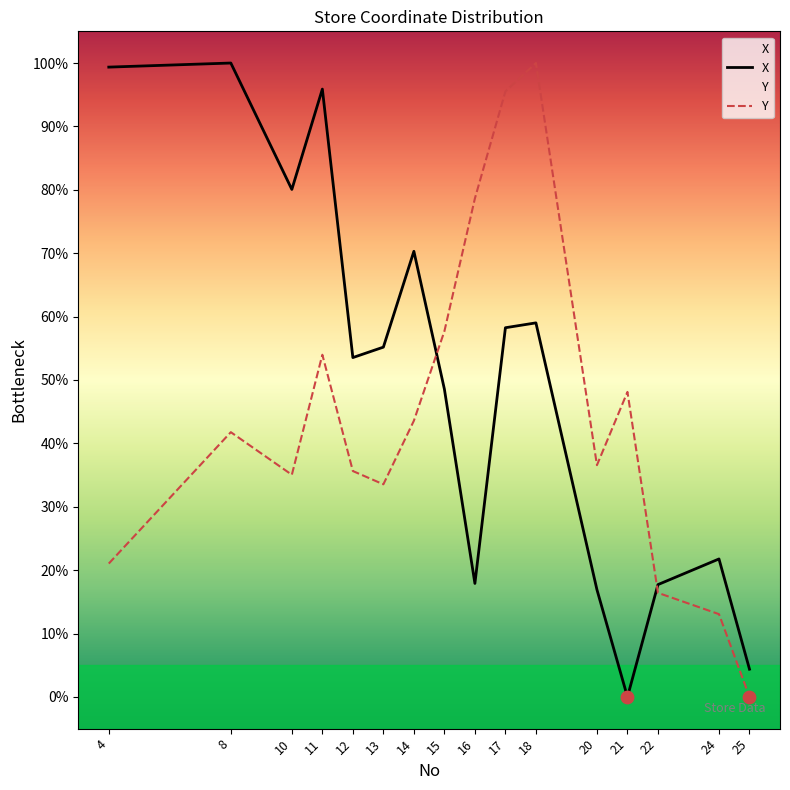

What is the total value across all series at 15?

106.2